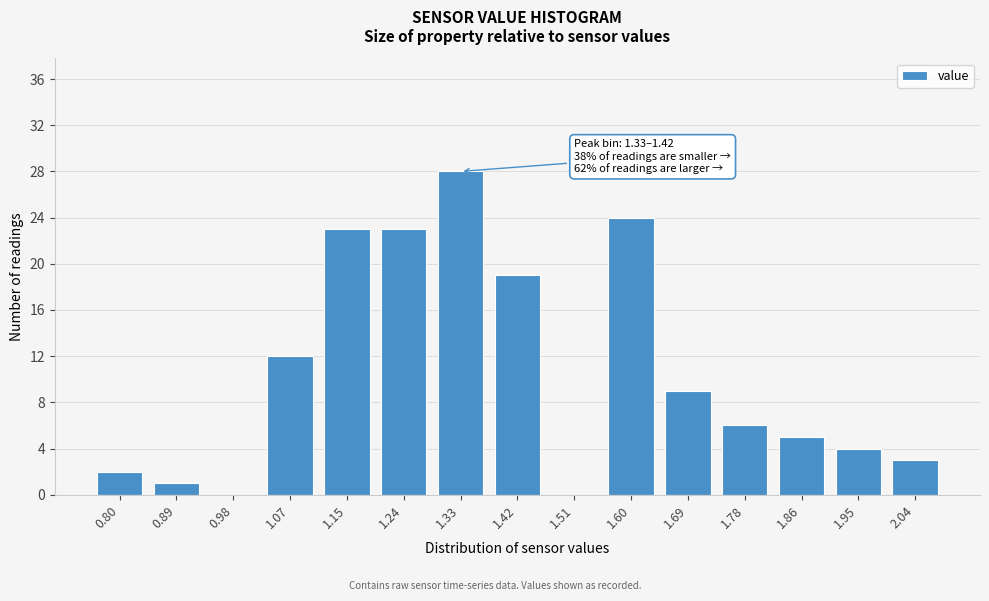

Reading left to right, transcribe all the data shown in this chart.

0.80=2	0.89=1	0.98=0	1.07=12	1.15=23	1.24=23	1.33=28	1.42=19	1.51=0	1.60=24	1.69=9	1.78=6	1.86=5	1.95=4	2.04=3